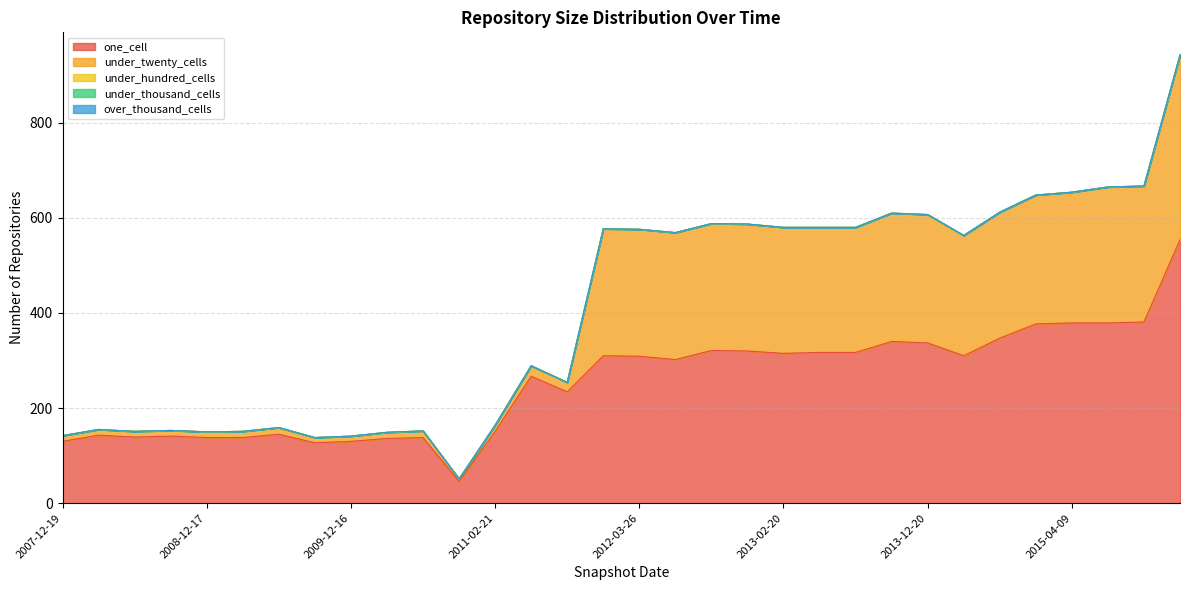

True or false: one_cell and over_thousand_cells cross at least once.

False